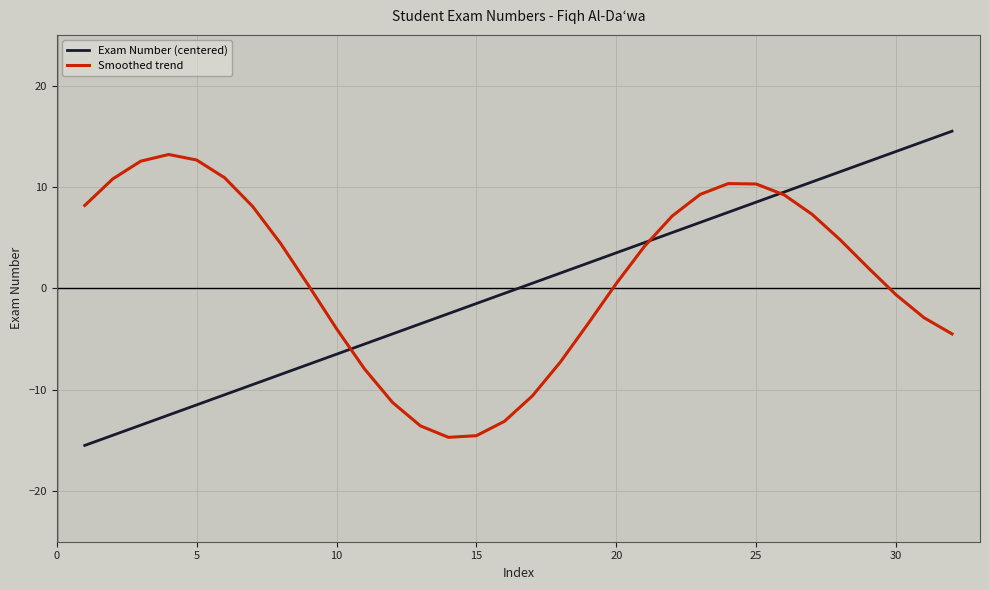

Rank the series by their maximum value, from lowest to highest.

Smoothed trend, Exam Number (centered)